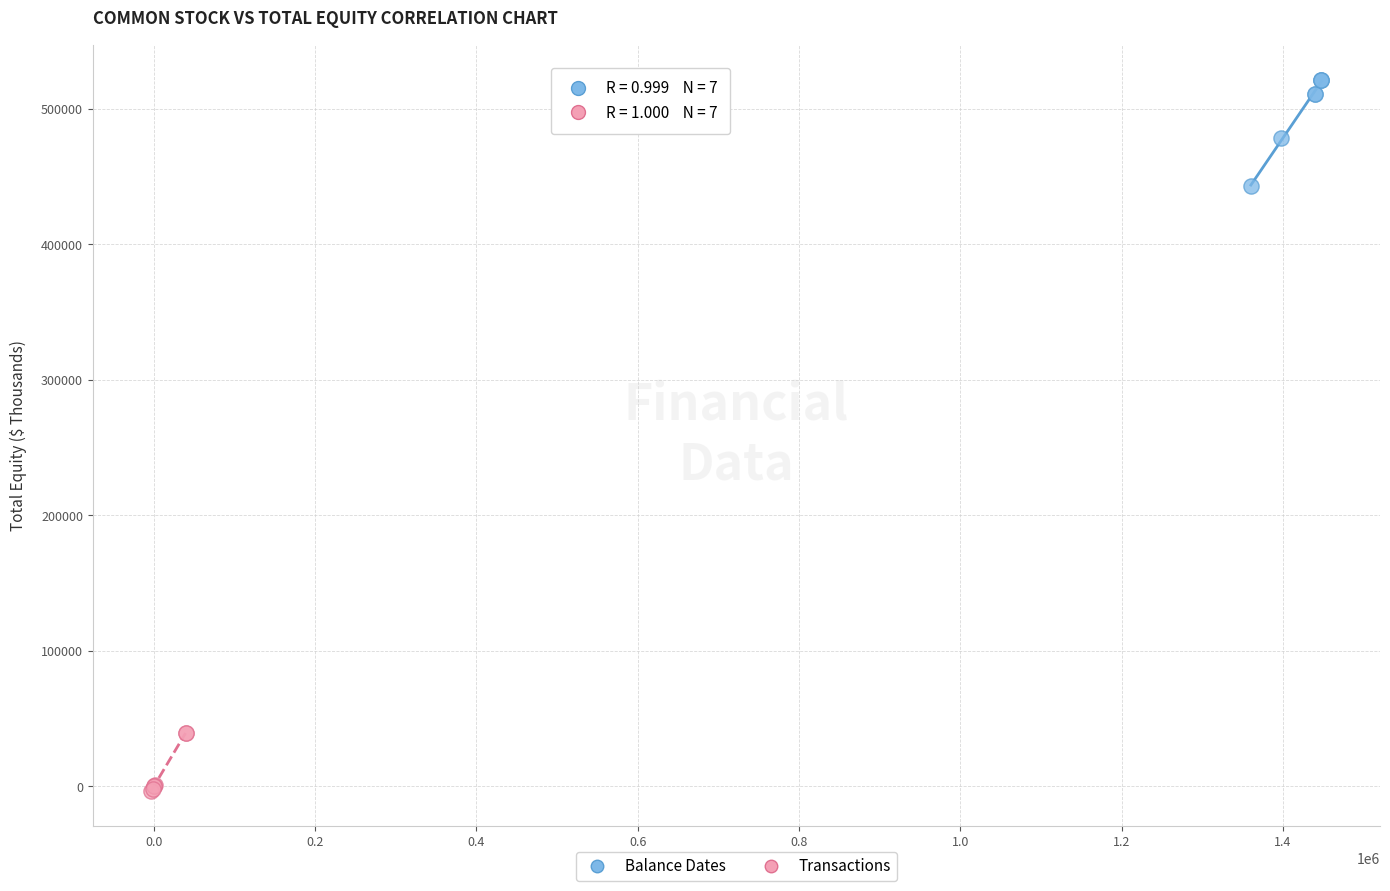

Which series has the widest spread of Y values?

Balance Dates